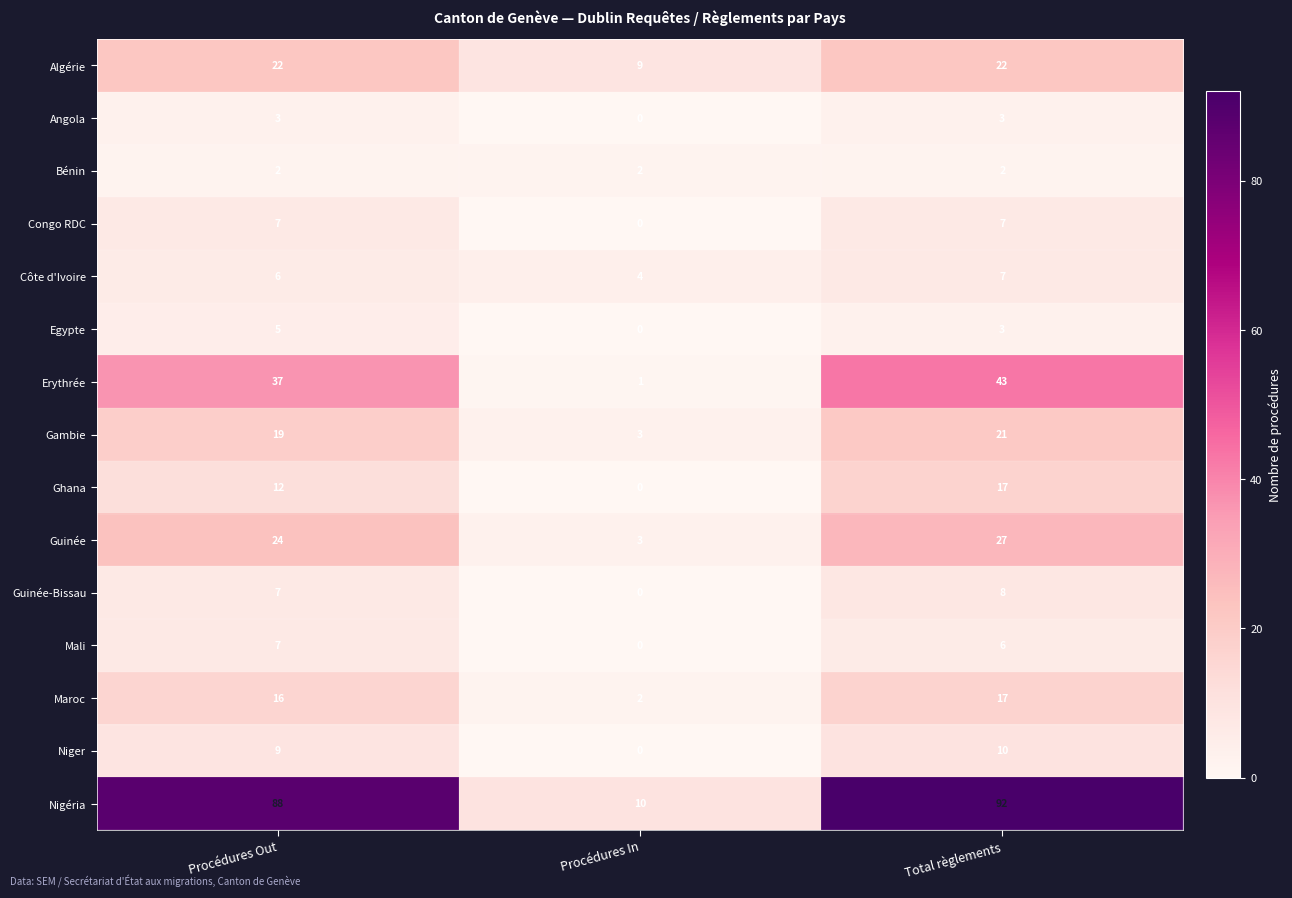

True or false: Guinée-Bissau has a value of 8 at Total règlements.

True